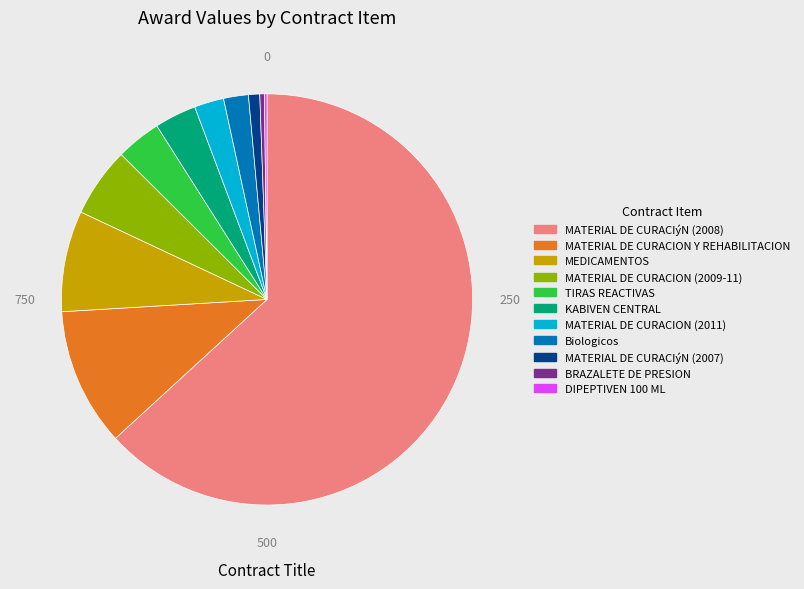

Do MATERIAL DE CURACIýN (2008) and KABIVEN CENTRAL together represent more than half of the pie?

Yes